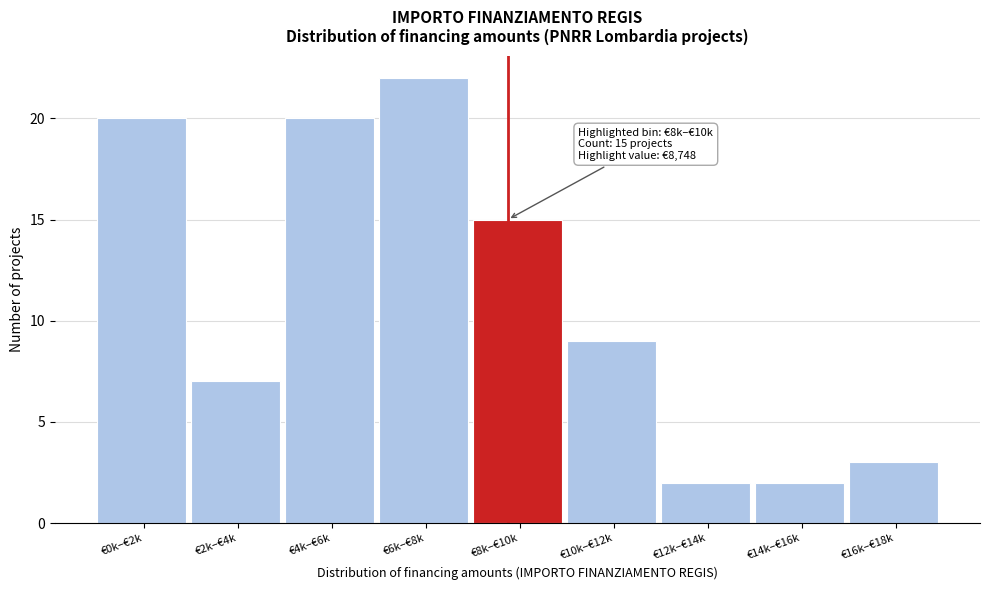

Reading left to right, what are all the values shown in this chart?

€0k–€2k=20	€2k–€4k=7	€4k–€6k=20	€6k–€8k=22	€8k–€10k=15	€10k–€12k=9	€12k–€14k=2	€14k–€16k=2	€16k–€18k=3